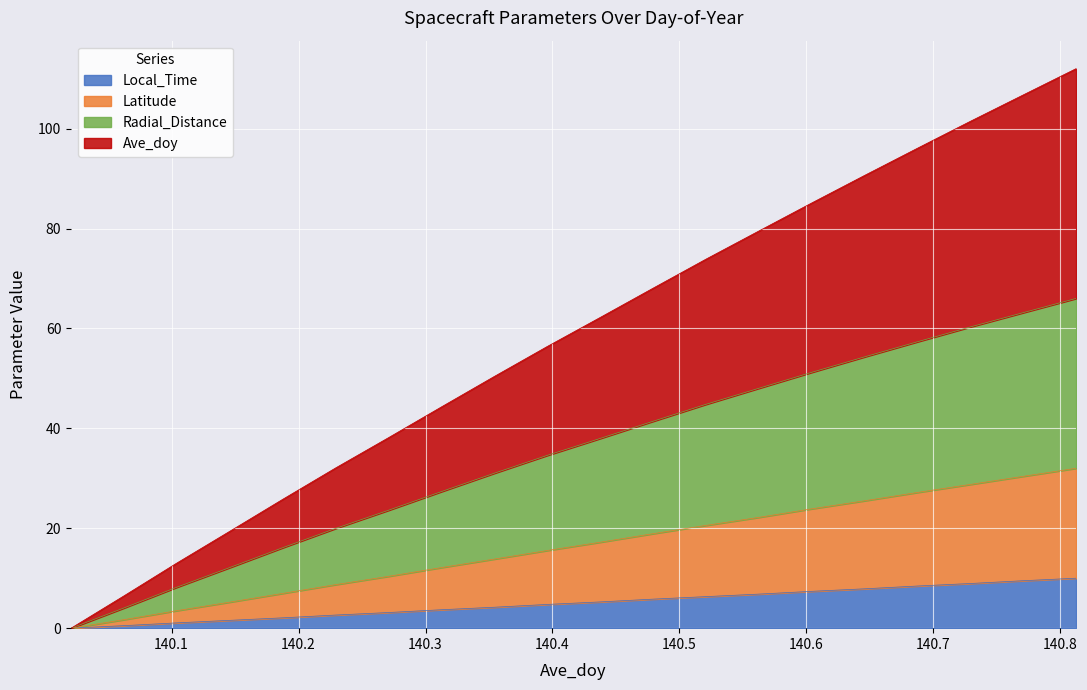

What is the maximum value for Local_Time?

10.0